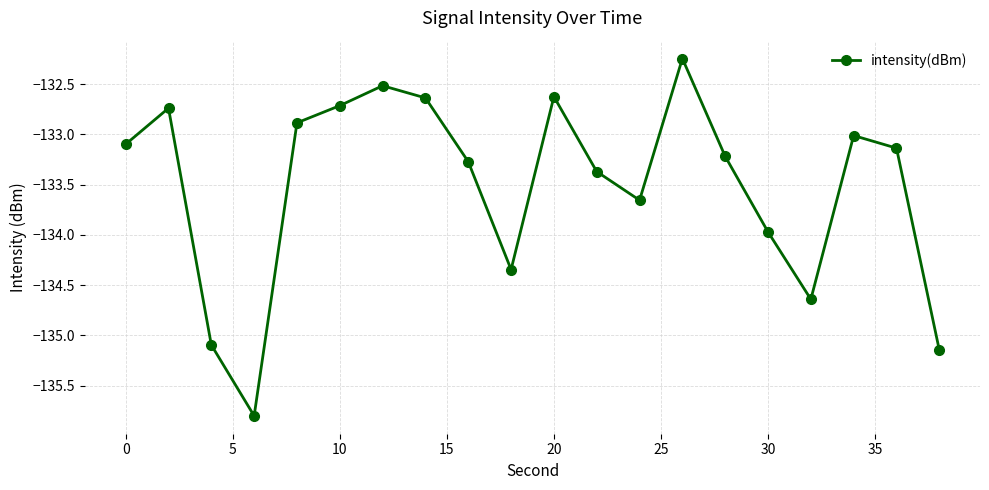

How many categories are shown in the chart?

20